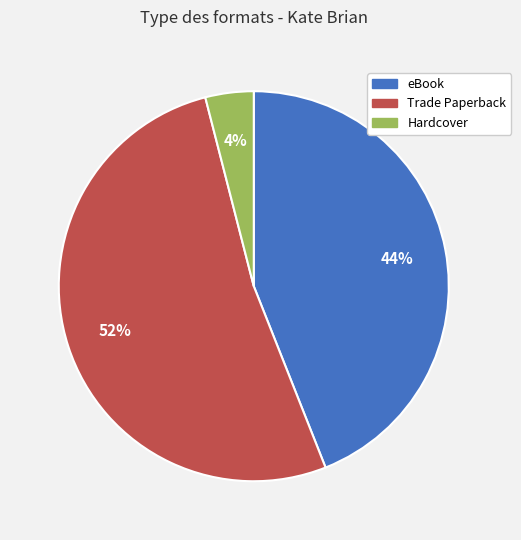

To the nearest percent, what is the combined percentage of Hardcover and eBook?

48%